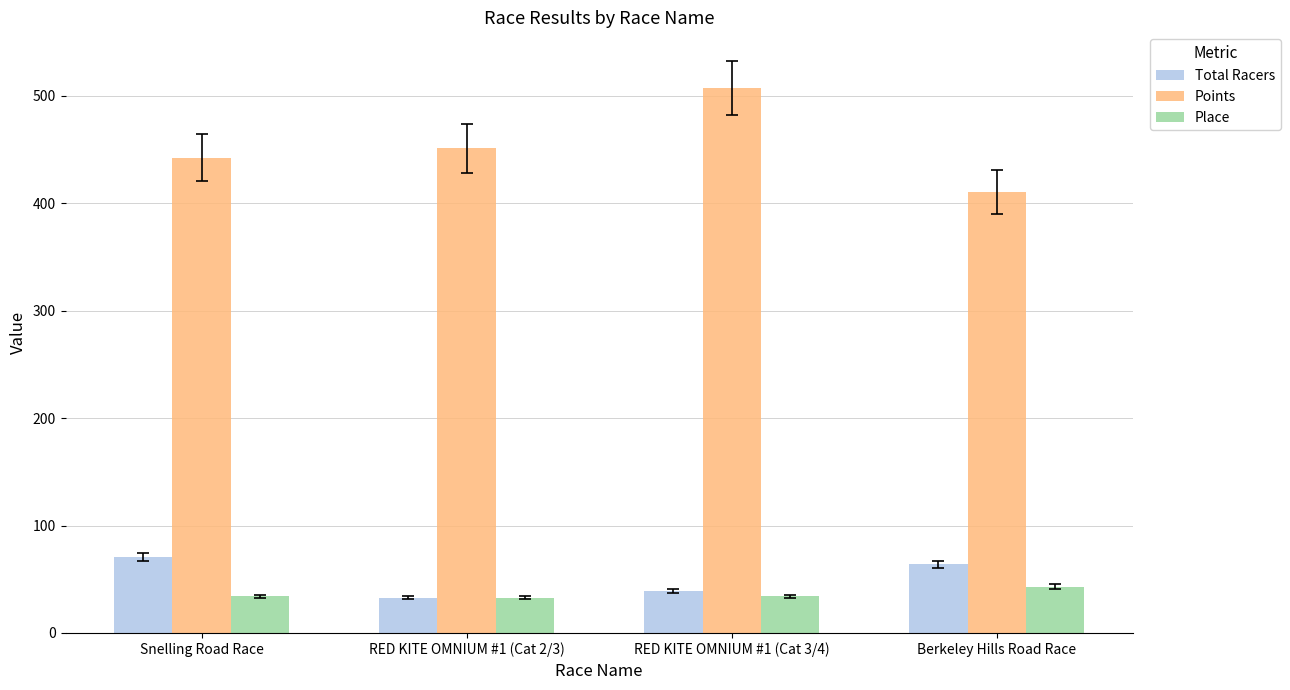

What is the spread (max minus min) of values at Berkeley Hills Road Race?

368.0